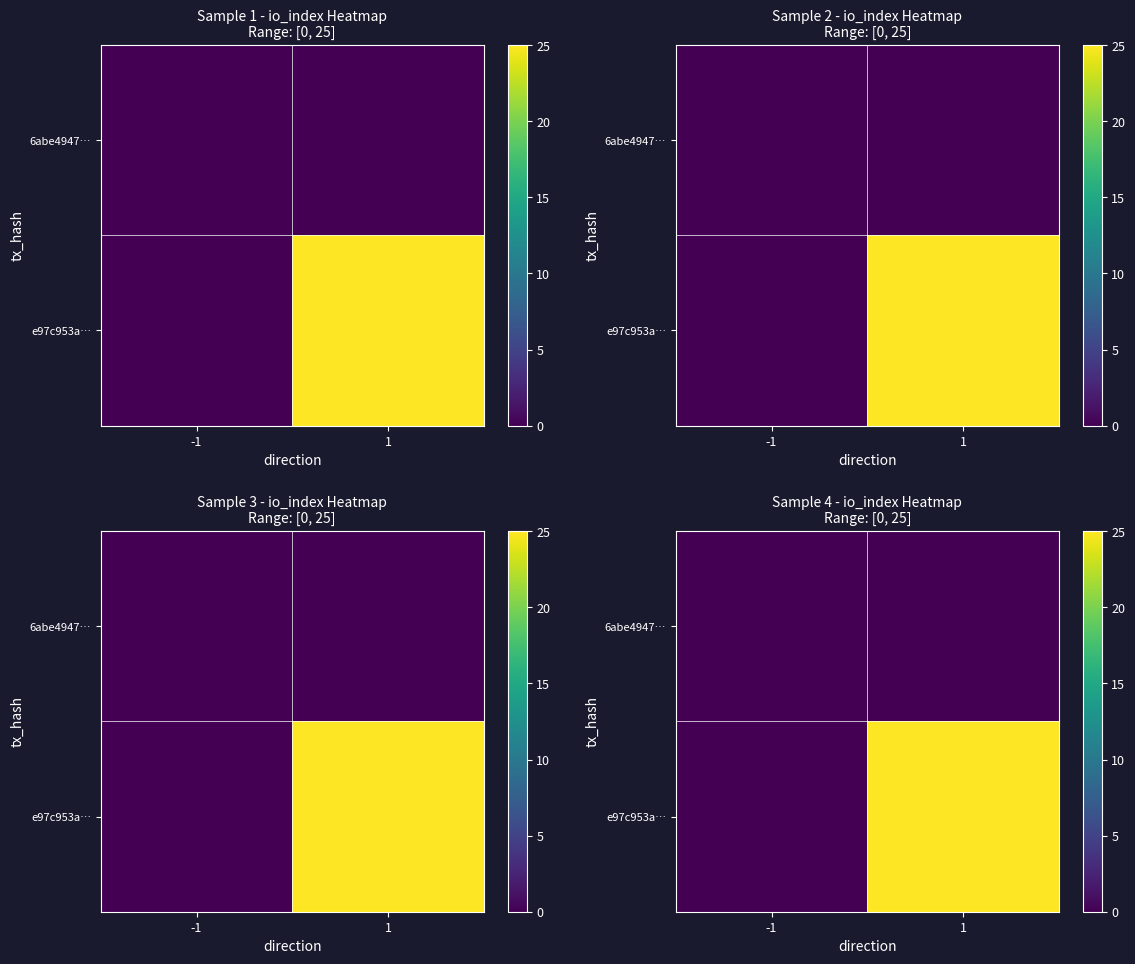

At which category does the chart reach its peak across all series?

1